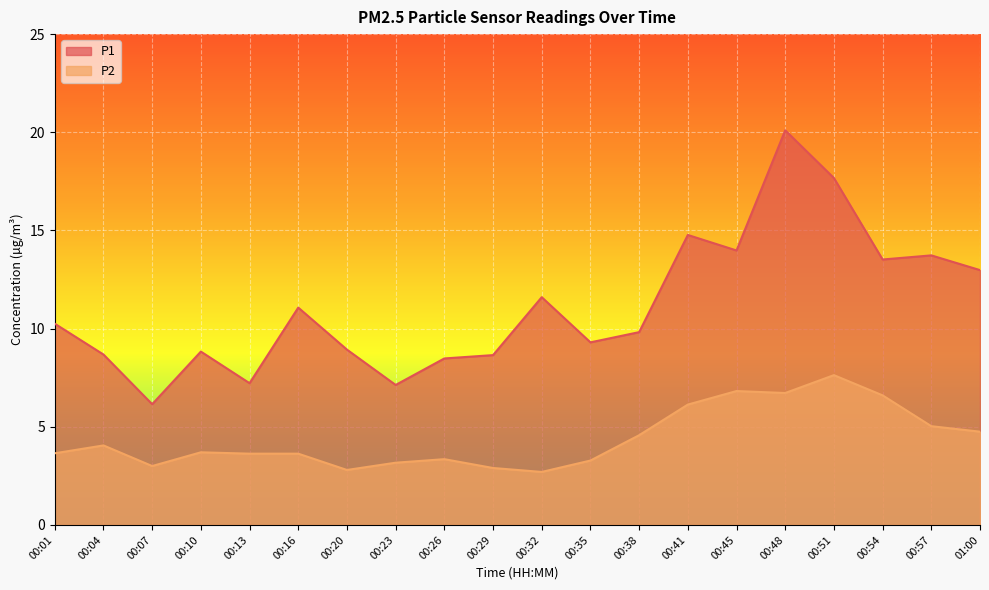

At which category is the sum across all series the highest?

00:48